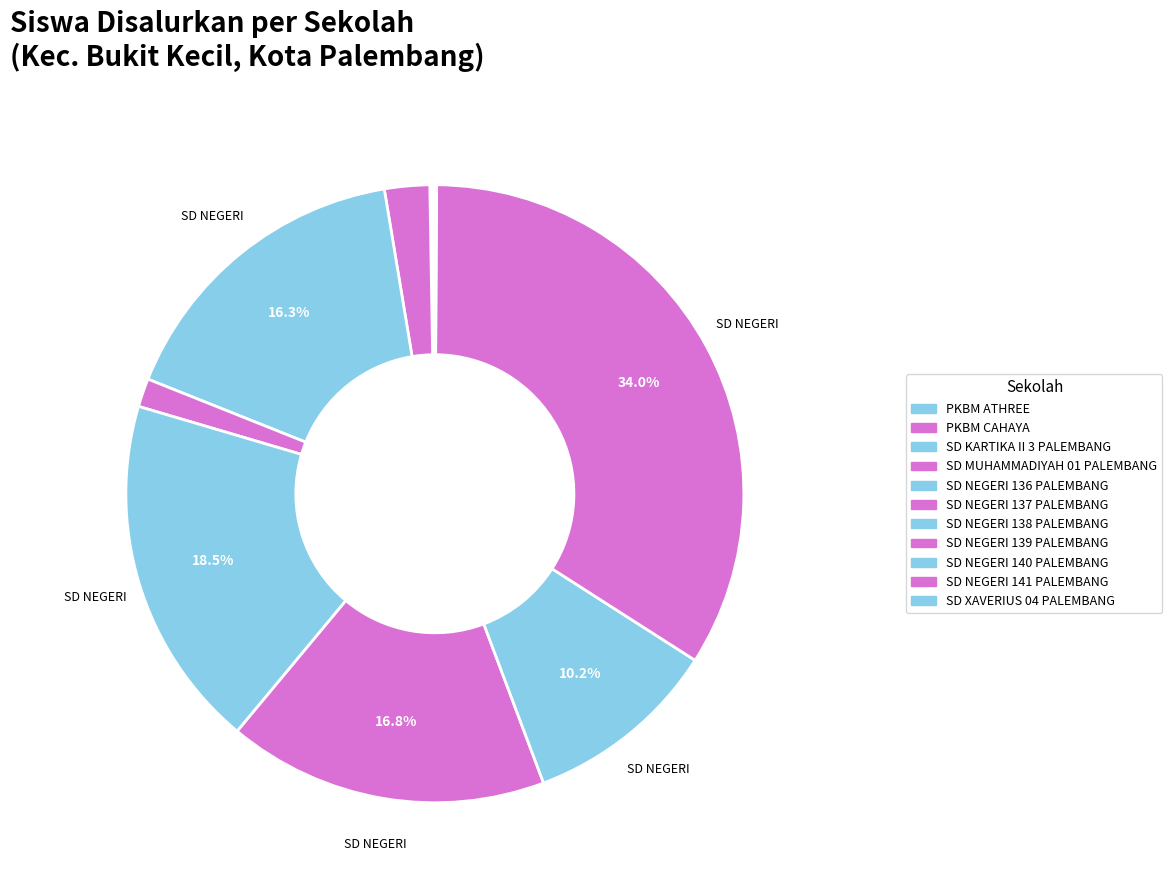

Which has a higher value, PKBM ATHREE or SD NEGERI 141 PALEMBANG?

SD NEGERI 141 PALEMBANG